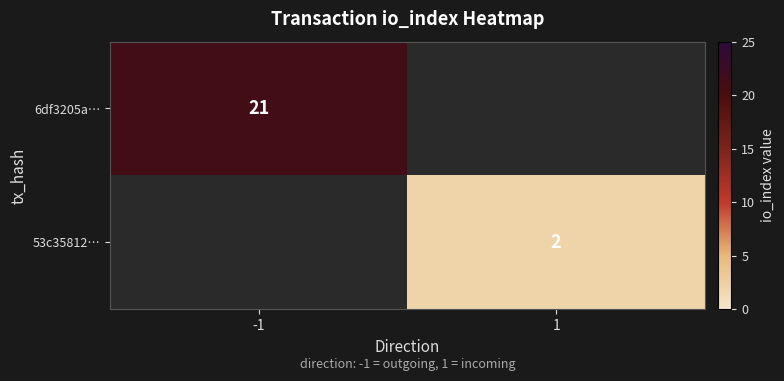

The 6df3205a… series shows 21 at -1. True or false?

True